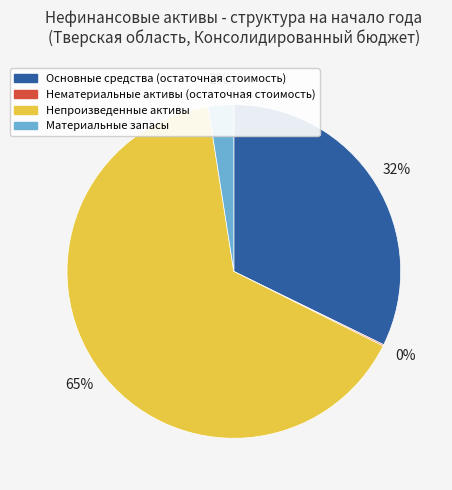

Which has a higher value, Материальные запасы or Основные средства (остаточная стоимость)?

Основные средства (остаточная стоимость)